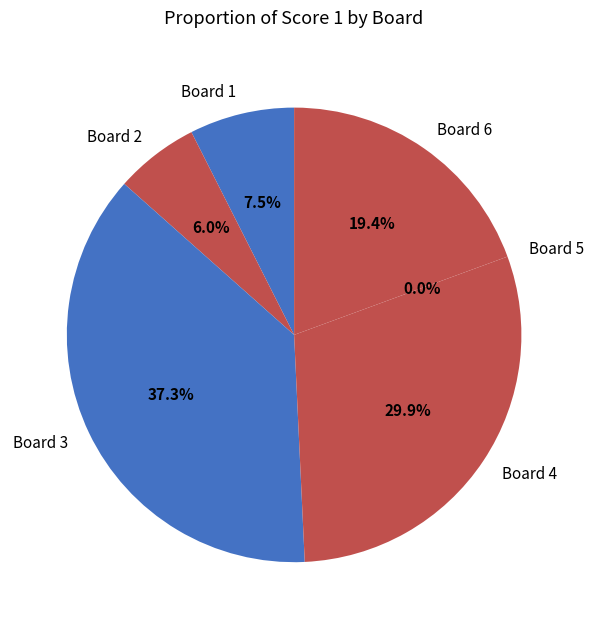

True or false: Board 1 accounts for 16% of the total.

False